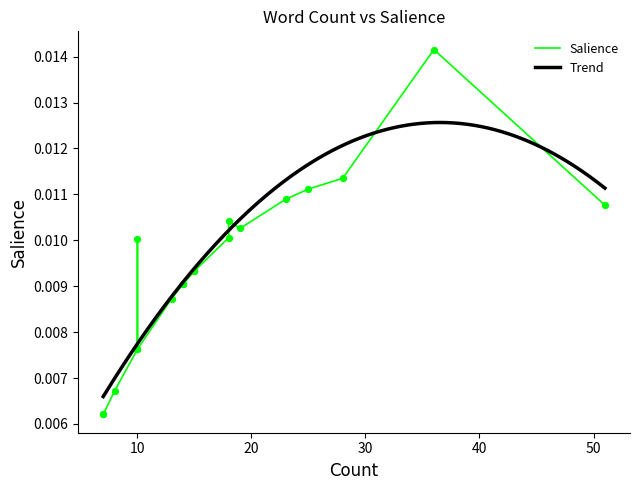

Between #data4good and kirkdborne, which is larger?

#data4good